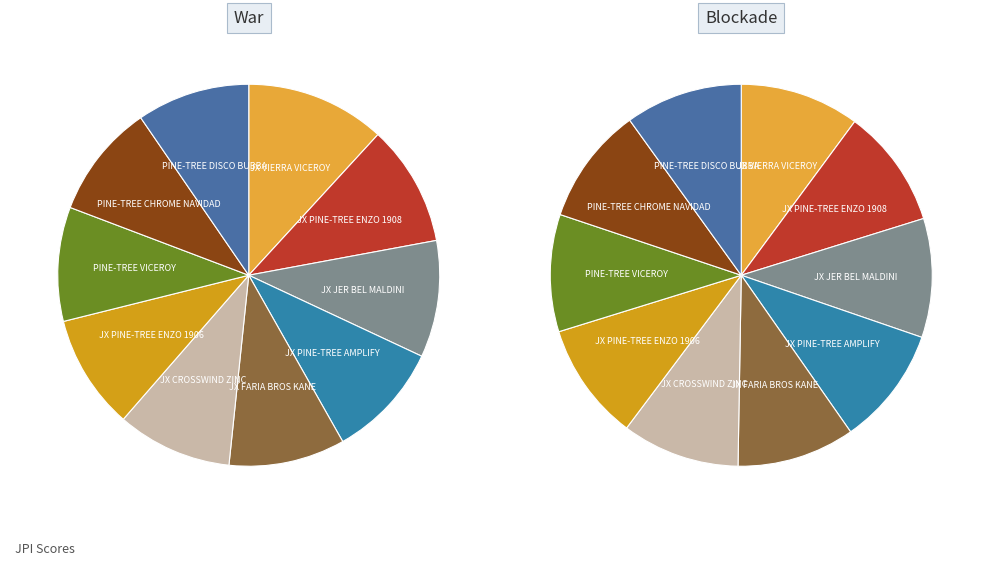

Is it true that JX FARIA BROTHERS KANE {4}-ET is 10% of the pie?

True